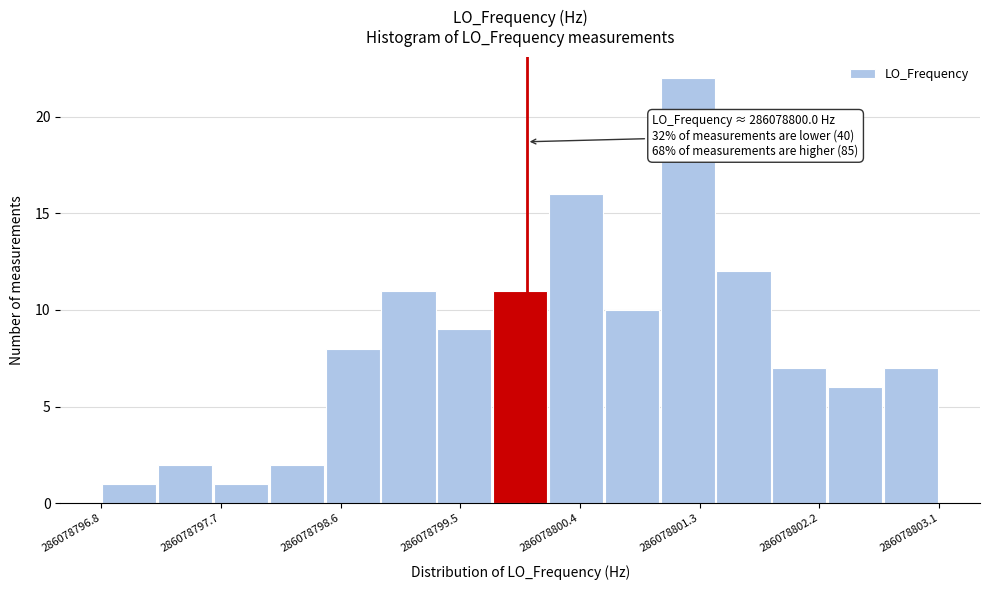

Over which range of the x-axis is the bar tallest?

286078801.0 to 286078801.4